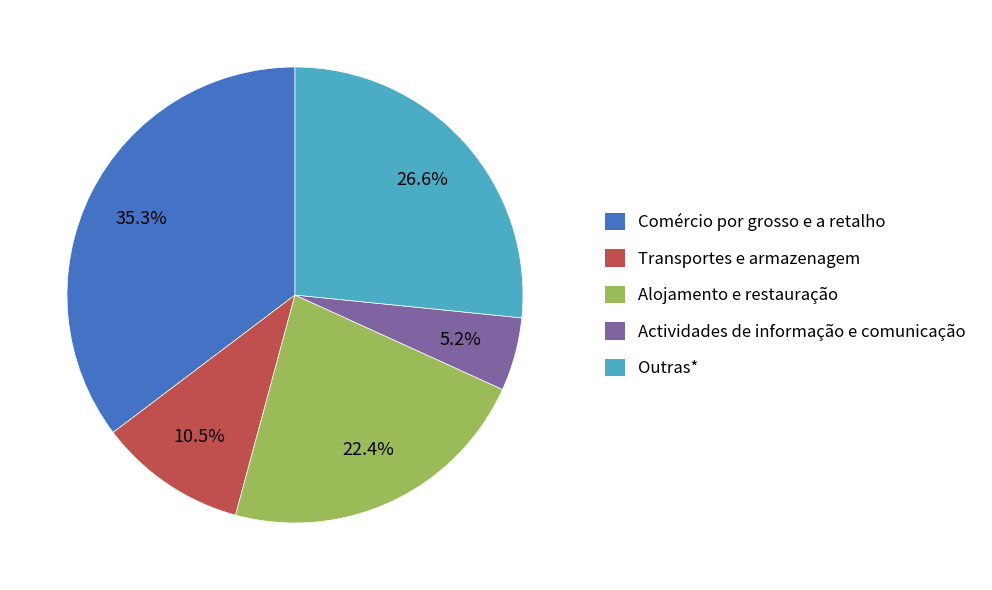

Rank the categories by value from highest to lowest.

Comércio por grosso e a retalho, Outras*, Alojamento e restauração, Transportes e armazenagem, Actividades de informação e comunicação